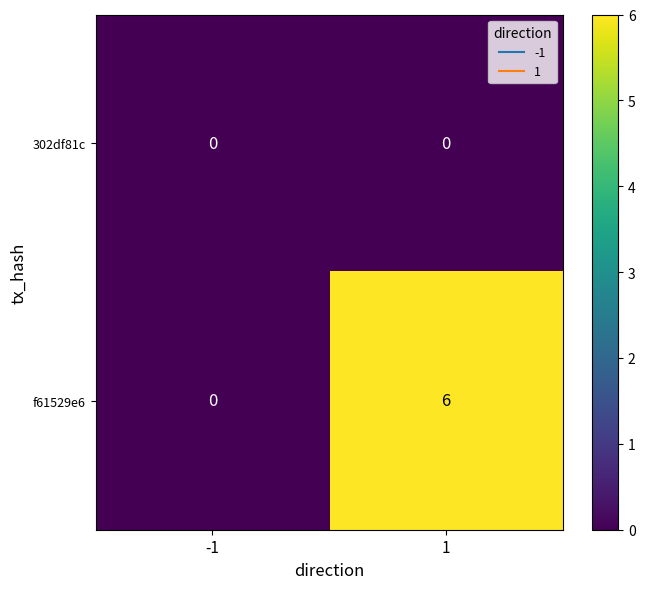

Which series has the largest range (max minus min)?

f61529e6